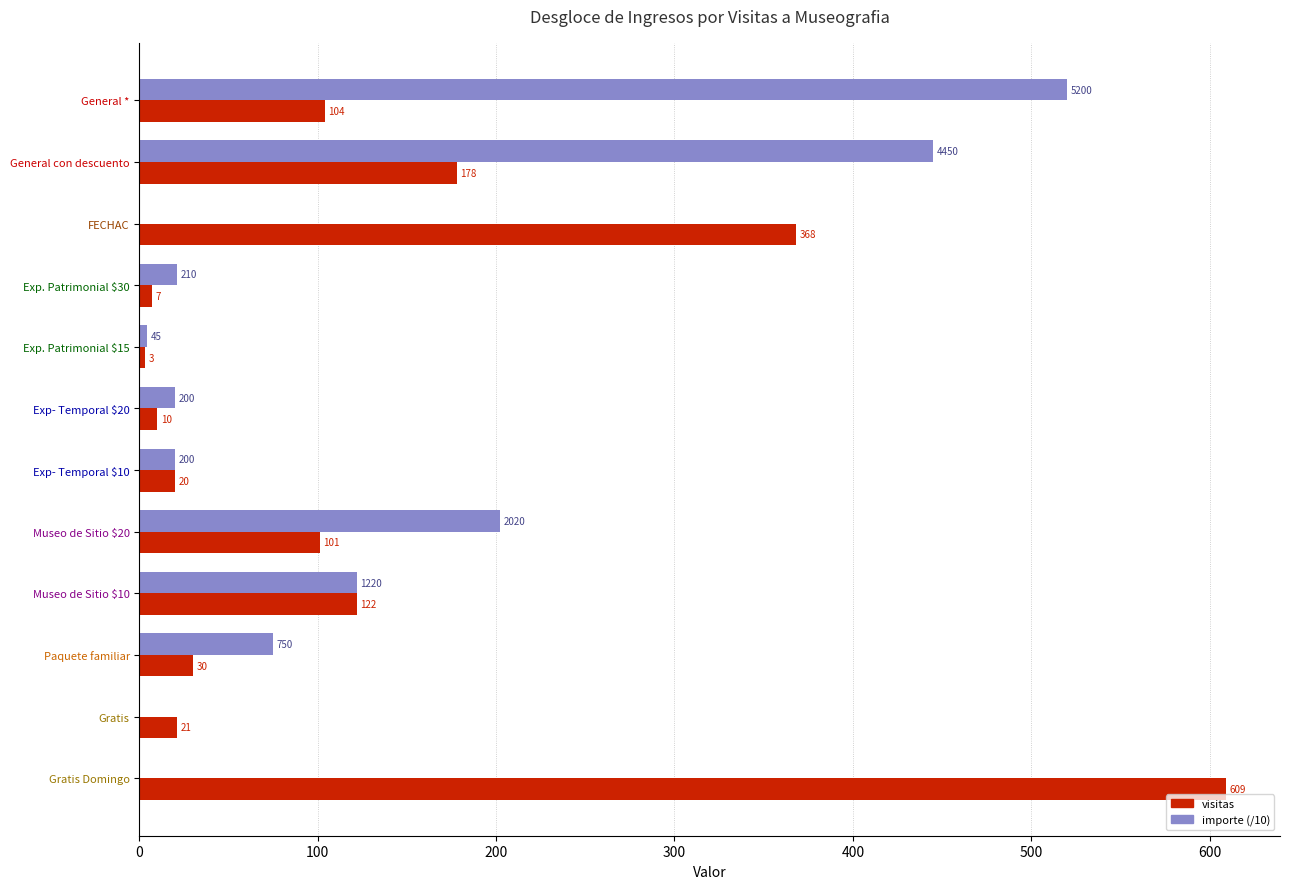

At which category does the chart reach its peak across all series?

Gratis Domingo